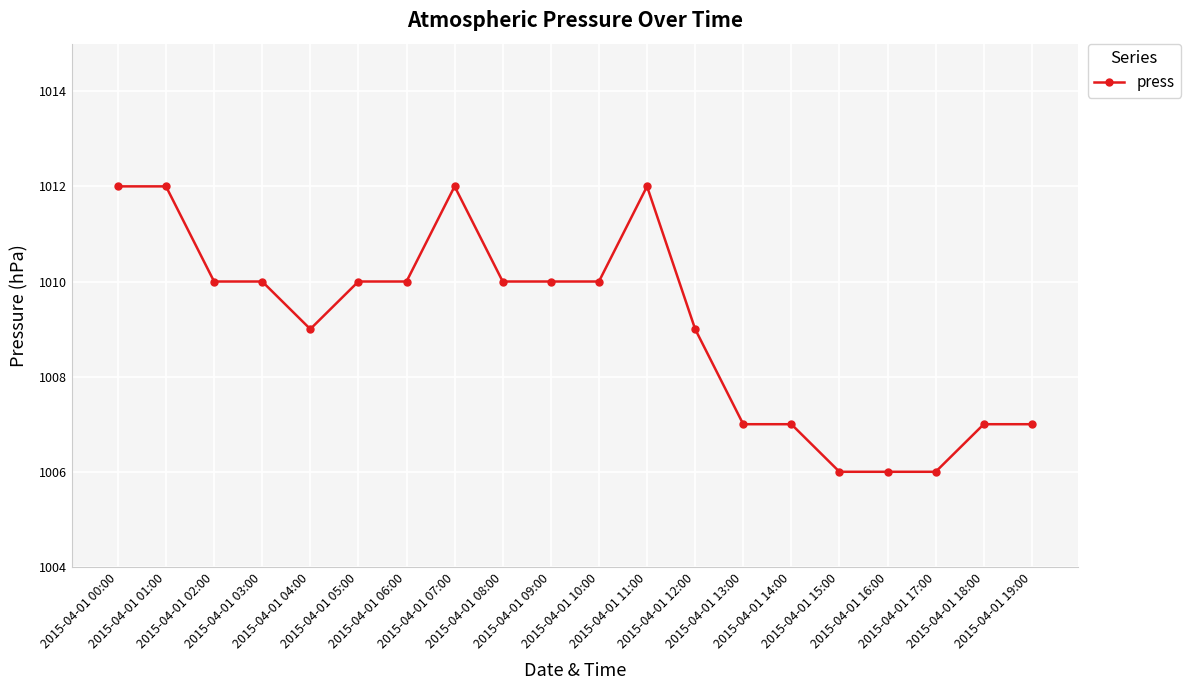

Is this an area chart (filled region under the line)?

No